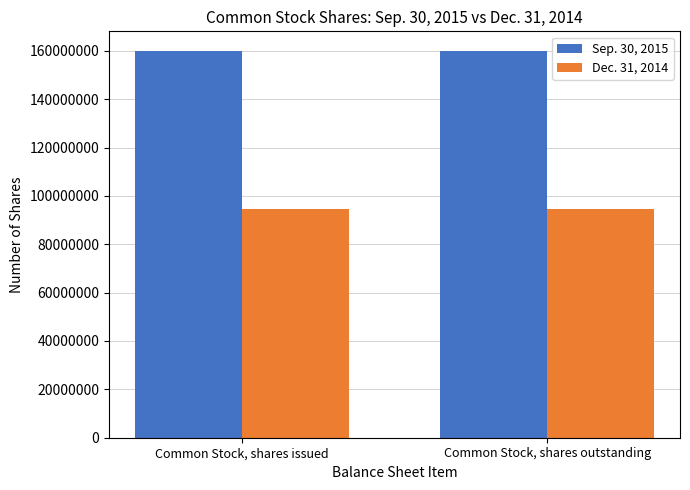

True or false: Dec. 31, 2014 has a value of 166124939 at Common Stock, shares issued.

False